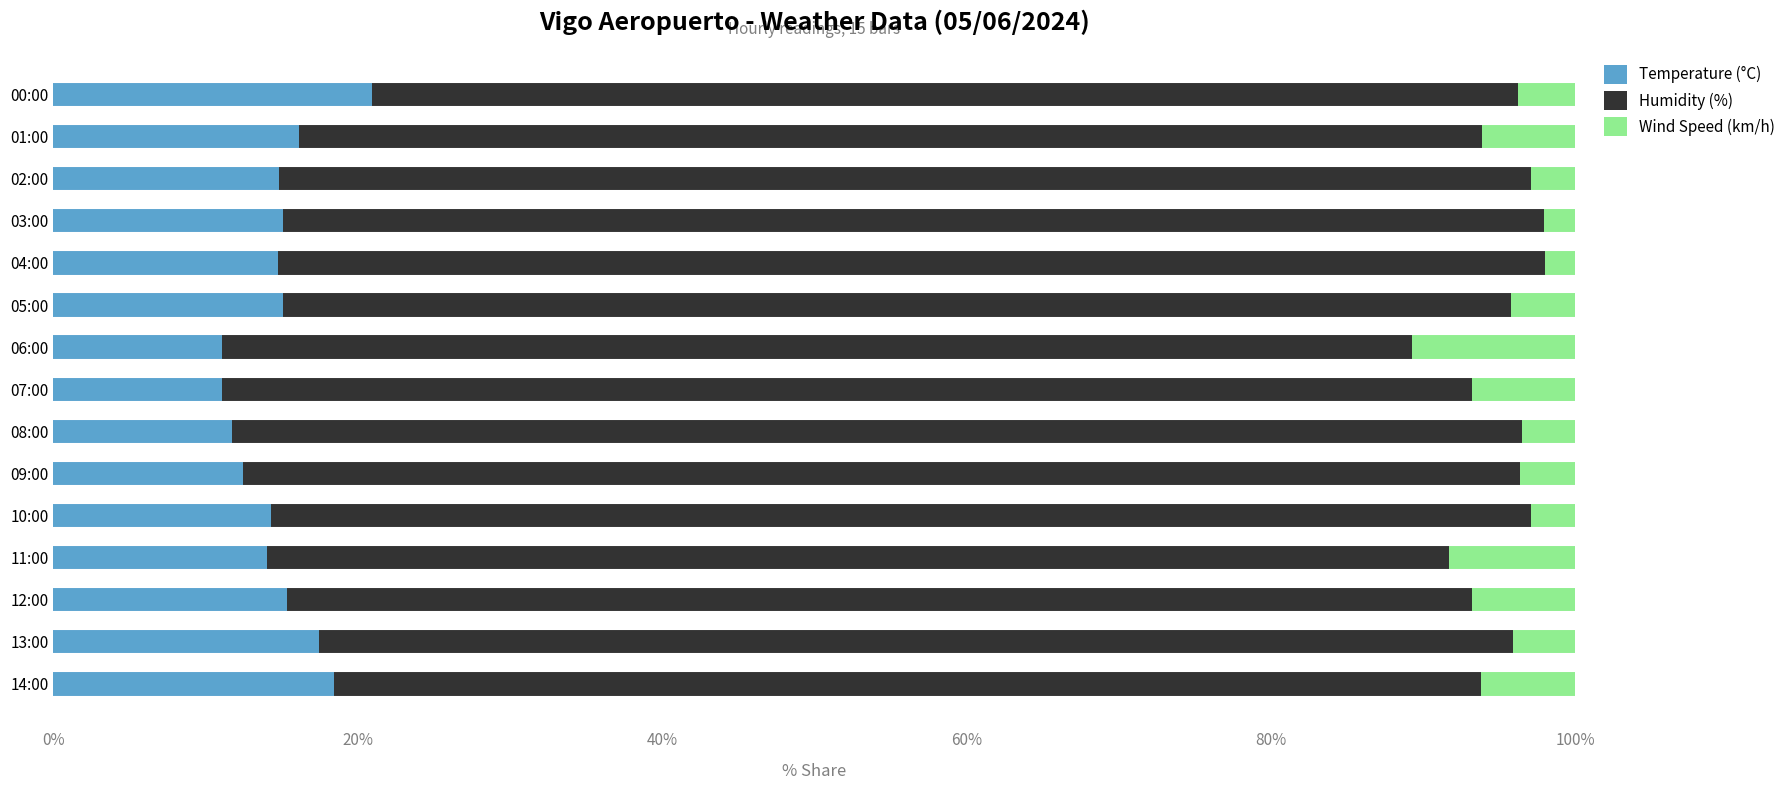

Is it true that Temperature (°C) equals 22.3 at 01:00?

False